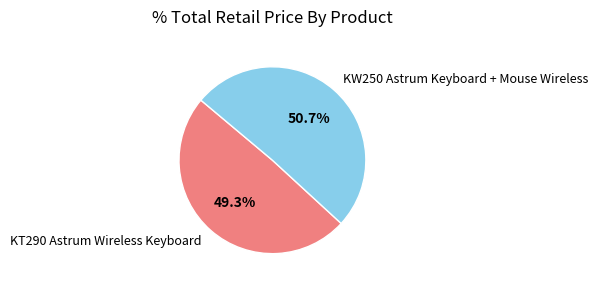

To the nearest percent, what is the difference between the largest and smallest slice percentages?

1%